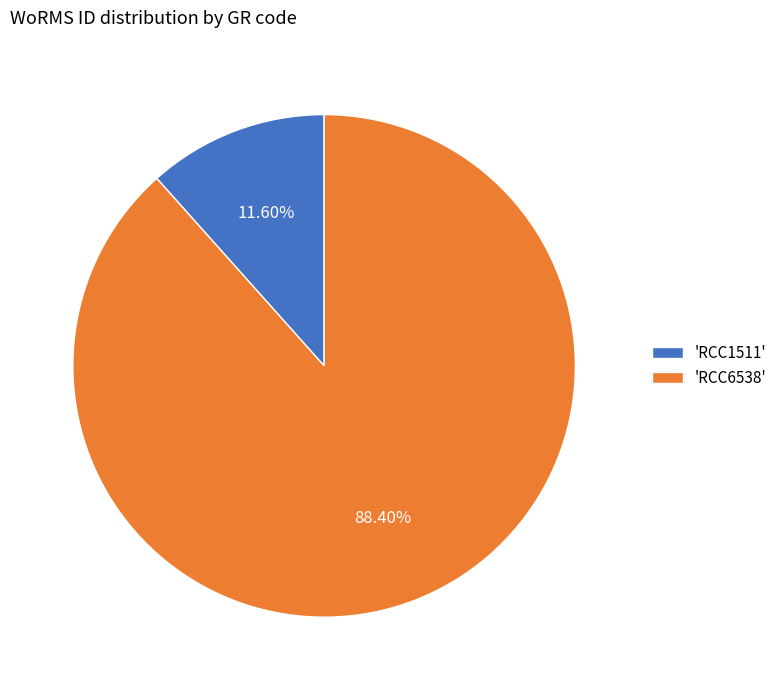

Count the number of slices in the pie.

2